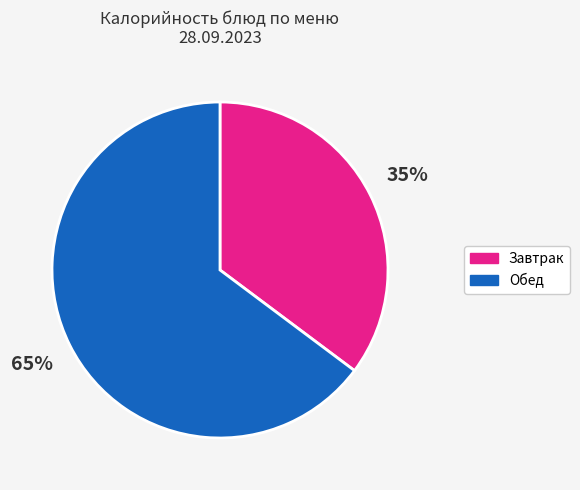

To the nearest percent, what is the average slice percentage?

50%